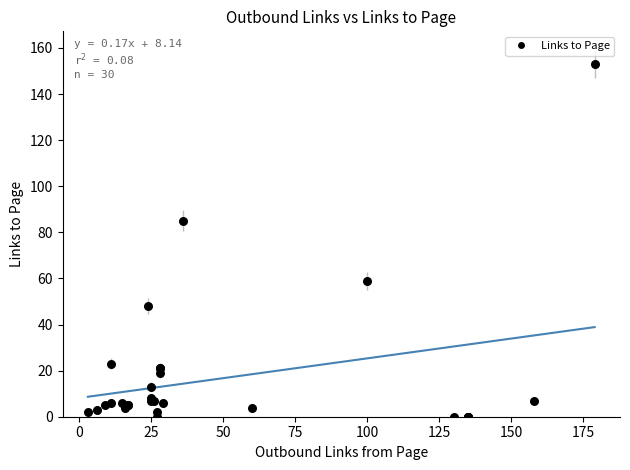

What Y value in the scatter plot is closest to 76?

85